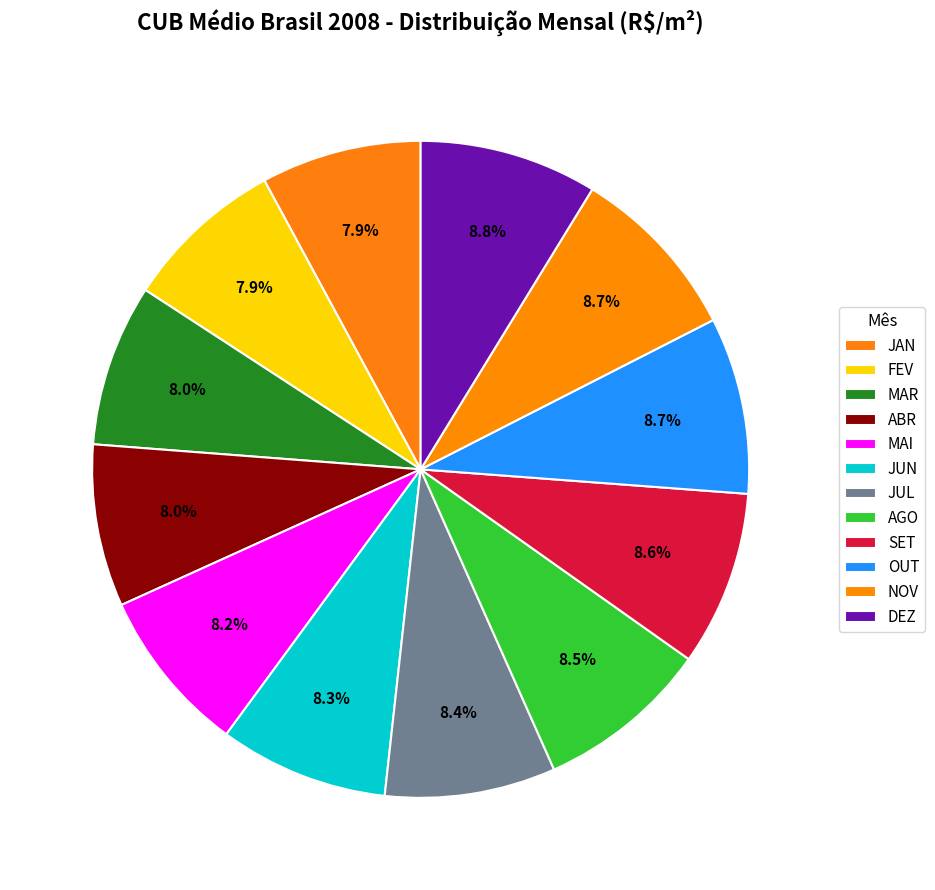

What is the change in value from ABR to SET?

+56.6